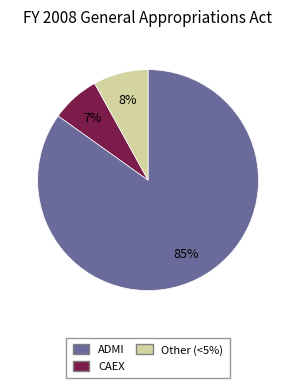

Which slice is the smallest?

CAEX